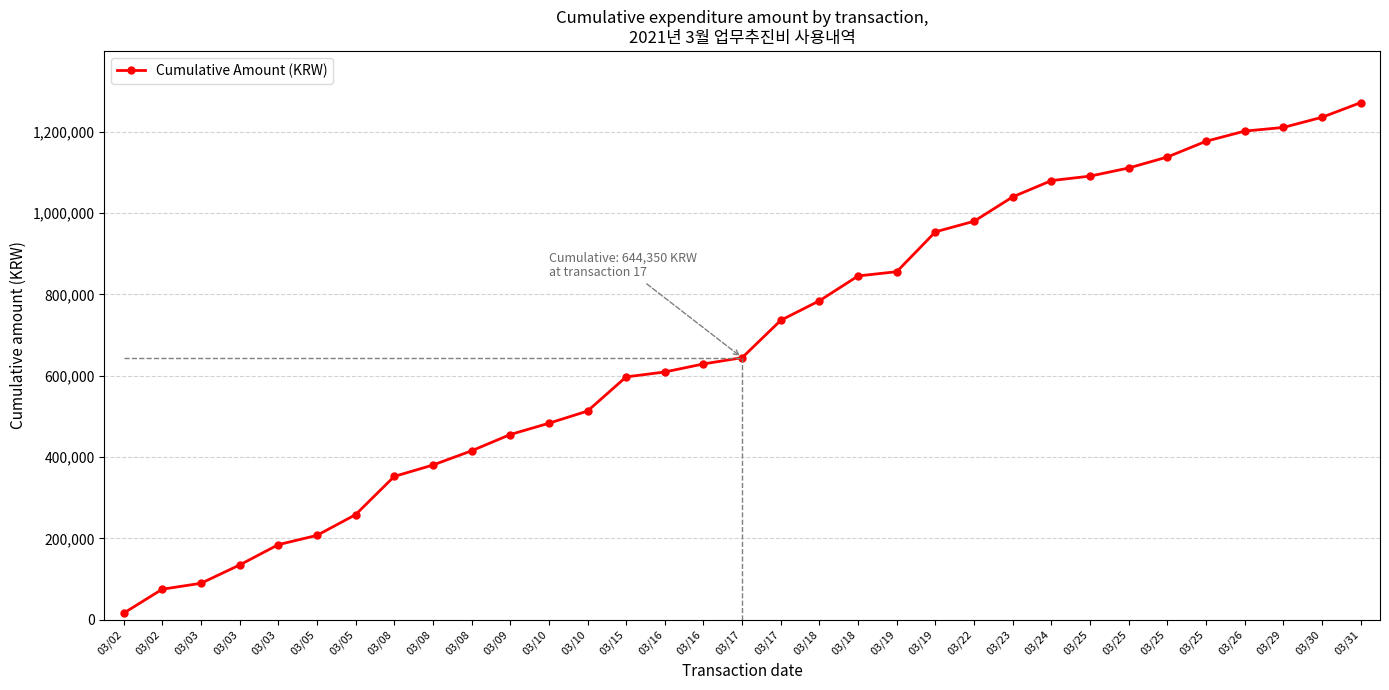

Reading left to right, what are all the values shown in this chart?

16000	75000	89500	134500	184500	207300	258300	352300	380300	415300	455300	483100	513100	597100	609200	629000	644350	736350	784350	845350	855850	953850	979850	1039850	1079850	1090850	1110850	1137850	1176550	1201550	1210550	1235550	1271550